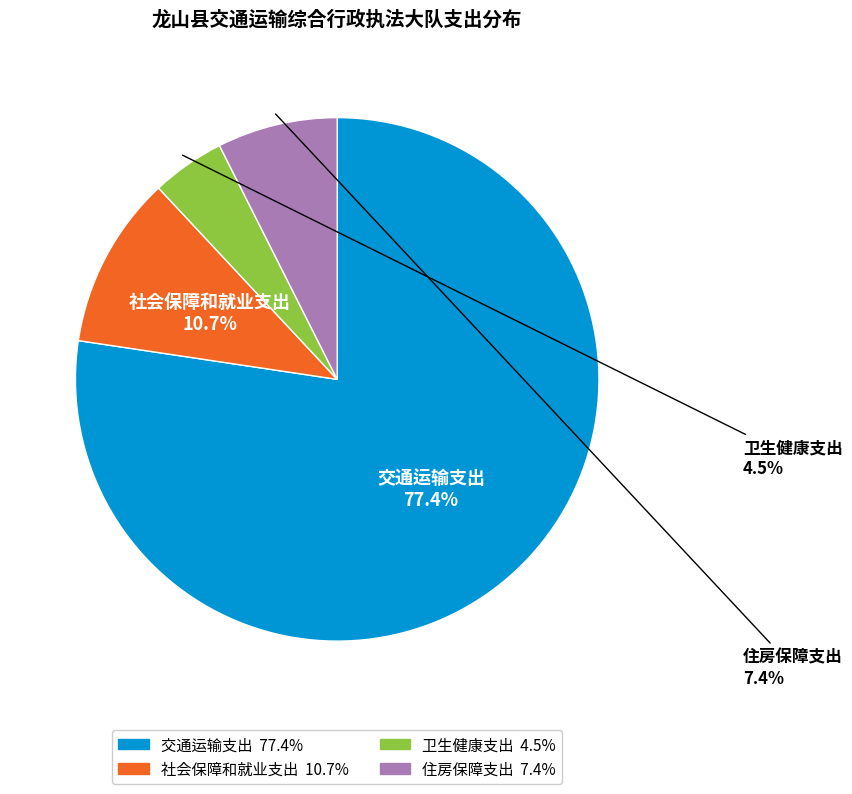

To the nearest percent, what portion does 住房保障支出 represent?

7%